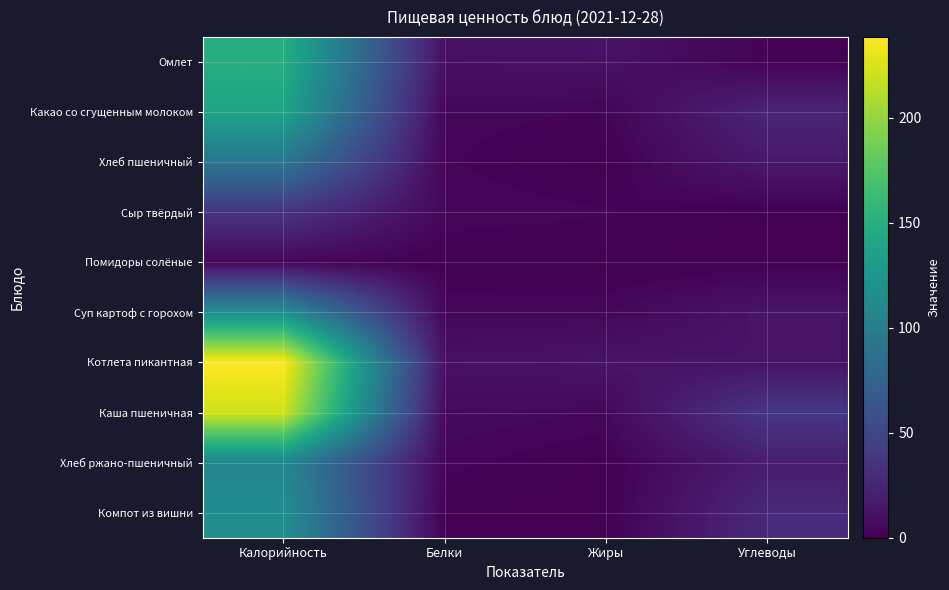

Reading left to right, transcribe all the data shown in this chart.

Омлет: Калорийность=149.1	Белки=10.1	Жиры=11.3	Углеводы=1.8
Какао со сгущенным молоком: Калорийность=138.4	Белки=3.7	Жиры=2.6	Углеводы=25.1
Хлеб пшеничный: Калорийность=93.6	Белки=3.0	Жиры=0.2	Углеводы=16.6
Сыр твёрдый: Калорийность=36.4	Белки=4.3	Жиры=3.0	Углеводы=0.0
Помидоры солёные: Калорийность=3.6	Белки=0.3	Жиры=0.0	Углеводы=0.6
Суп картоф с горохом: Калорийность=118.6	Белки=4.4	Жиры=4.2	Углеводы=13.2
Котлета пикантная: Калорийность=238.6	Белки=10.4	Жиры=12.9	Углеводы=12.1
Каша пшеничная: Калорийность=221.3	Белки=6.3	Жиры=4.5	Углеводы=38.9
Хлеб ржано-пшеничный: Калорийность=110.0	Белки=3.6	Жиры=0.3	Углеводы=19.5
Компот из вишни: Калорийность=116.6	Белки=0.3	Жиры=0.1	Углеводы=28.2